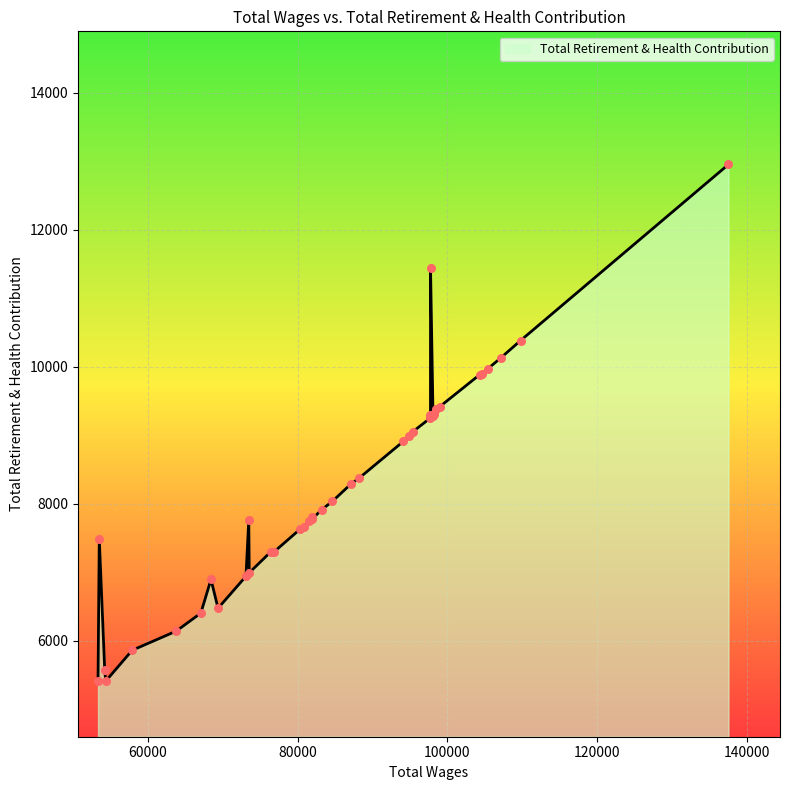

What is the difference between the maximum and minimum values?

7539